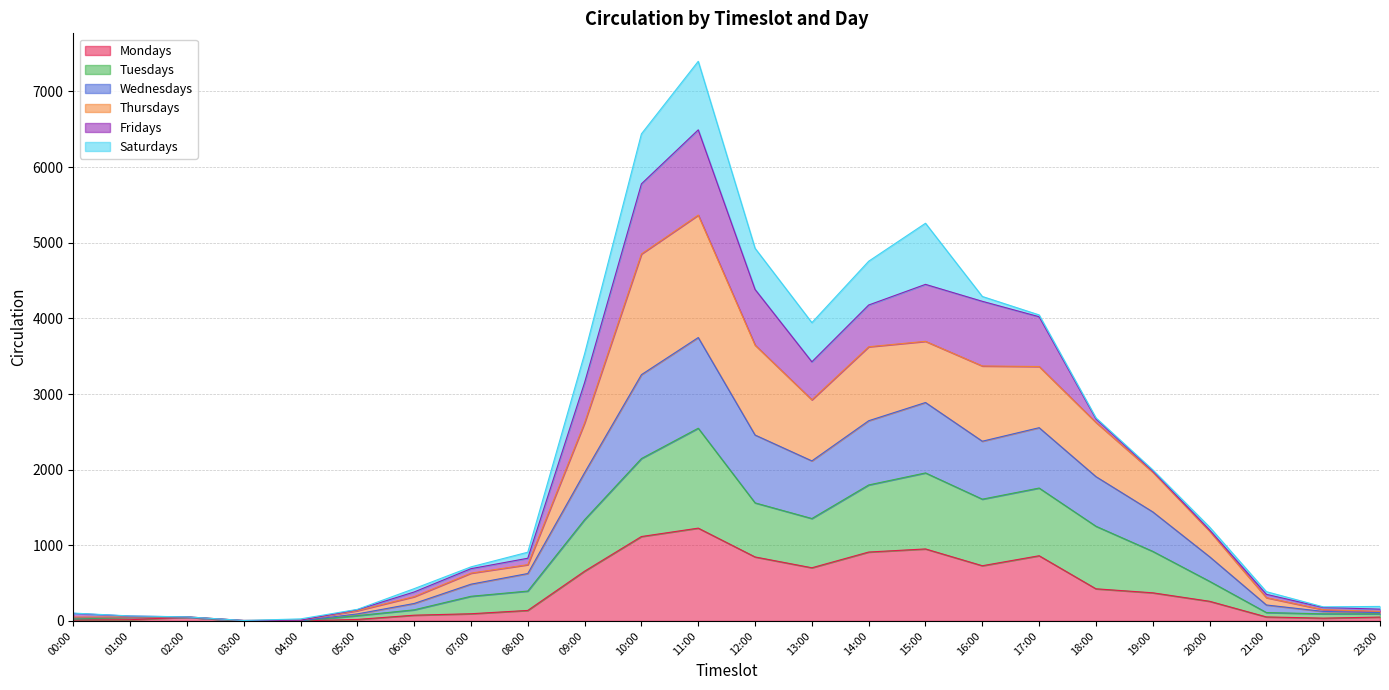

What is the difference between the highest and lowest values at 02:00?

4